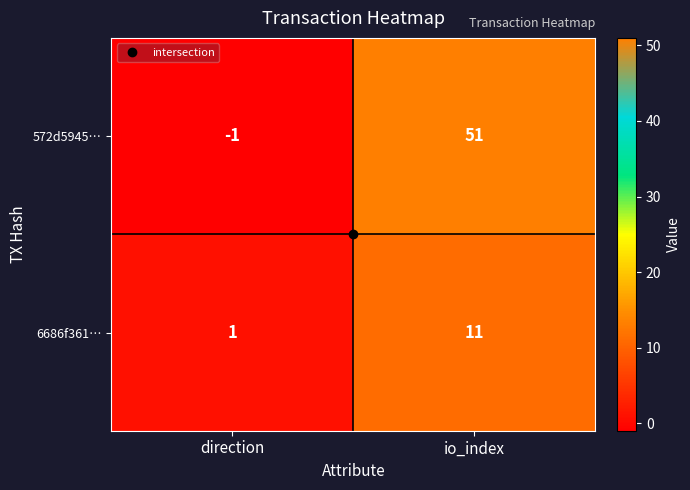

The 572d5945… series shows -1 at direction. True or false?

True